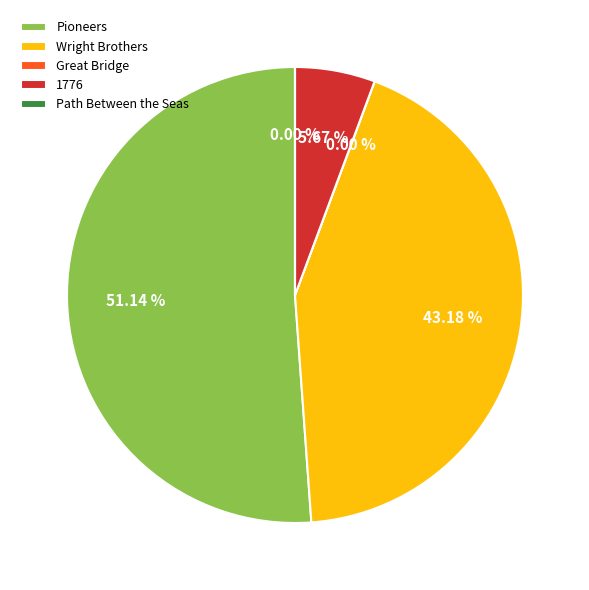

Which category has the biggest portion of the pie?

Pioneers